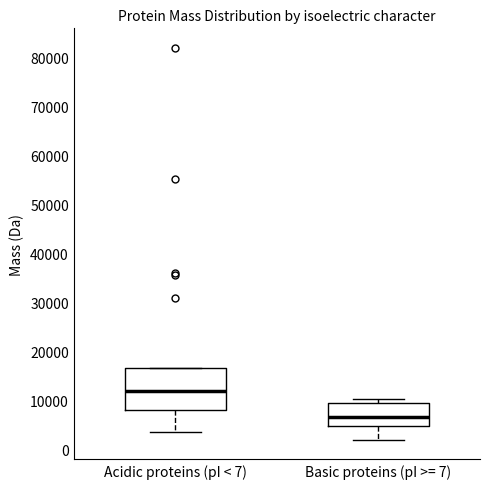

Where does the lower whisker of the box for Acidic proteins (pI < 7) end on the y-axis? The values are not printed on the chart, so give them approximately, as read against the axis.

4000